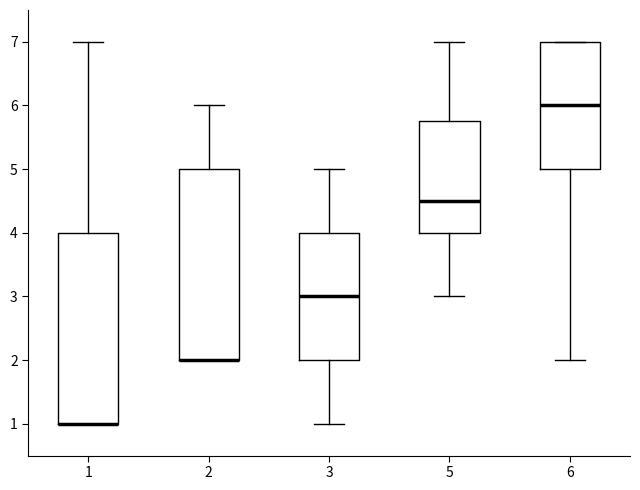

Where does the upper whisker of the box at x = 1 end on the y-axis? The values are not printed on the chart, so give them approximately, as read against the axis.

7.0